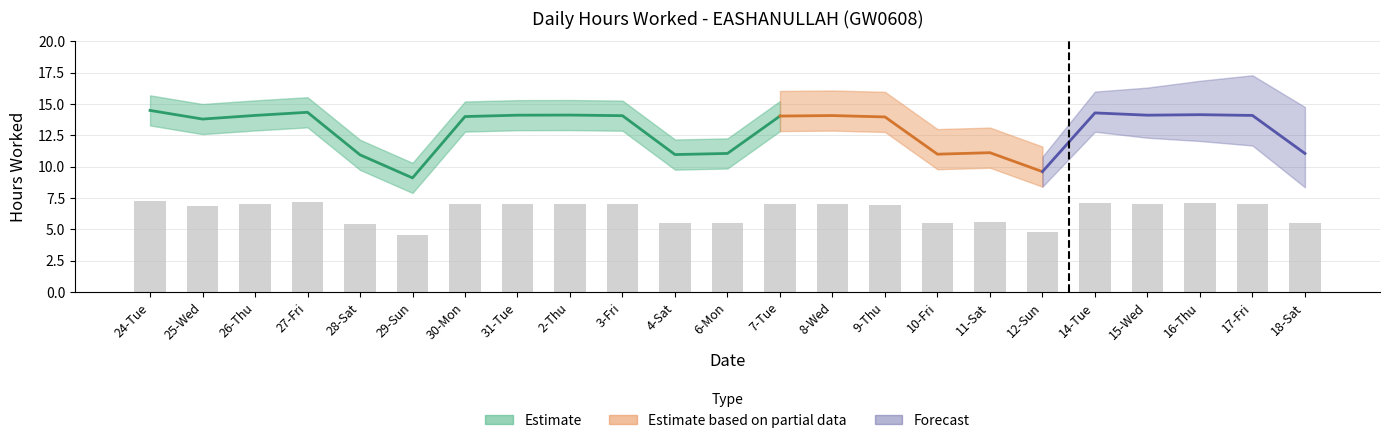

What is the label of the 15th bar from the right?

2-Thu